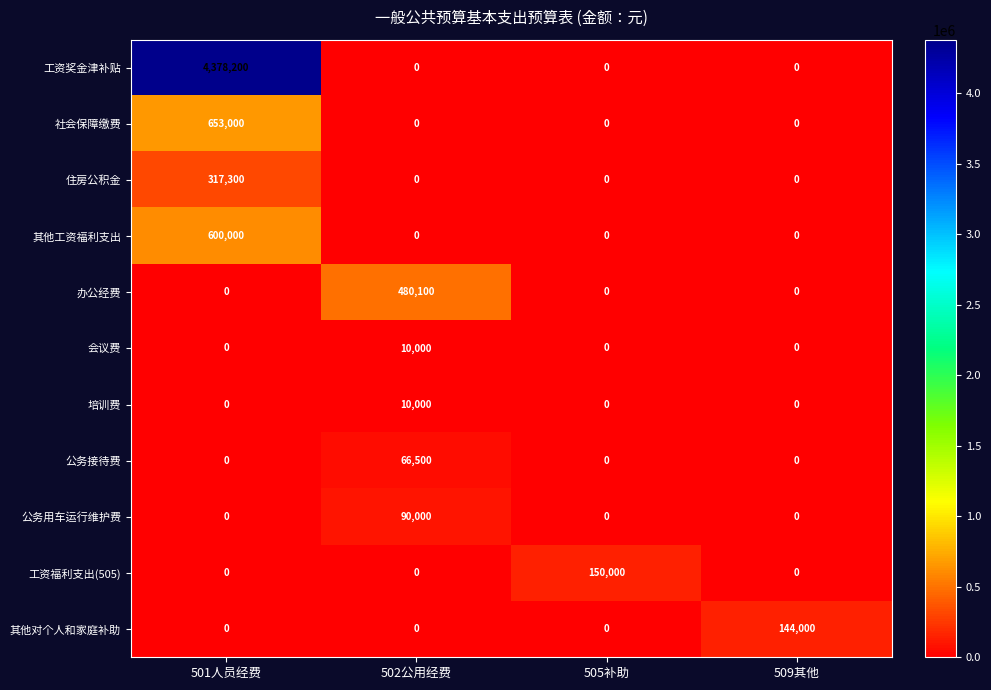

What is the sum of the 培训费 values at 502公用经费 and 501人员经费?

10000